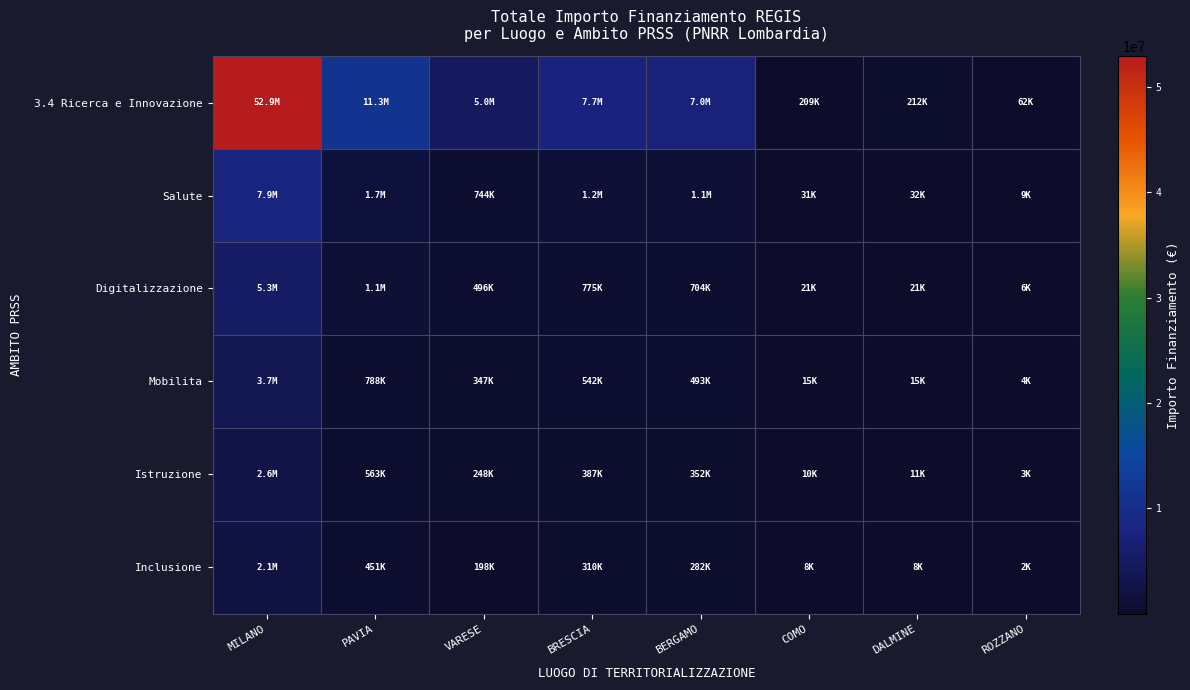

What is the spread (max minus min) of values at PAVIA?

10813326.7